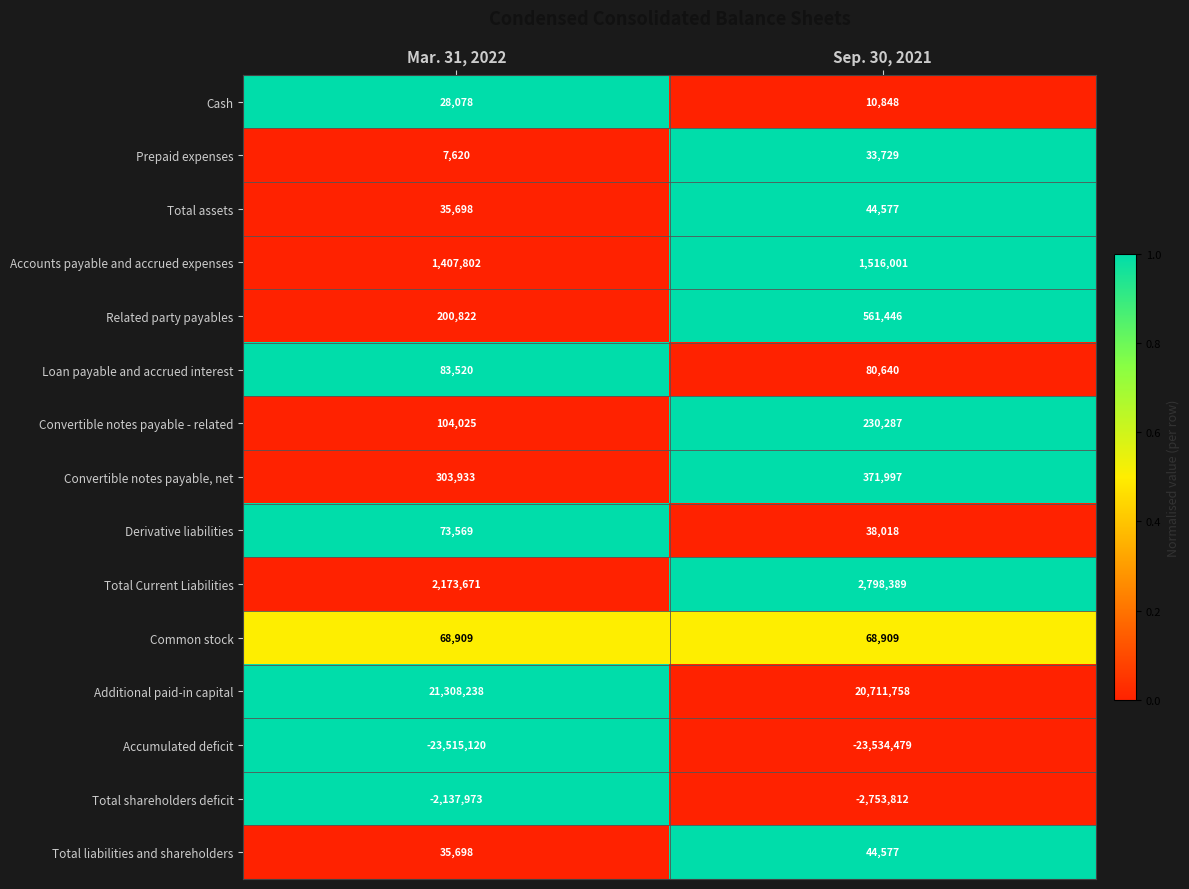

Reading left to right, extract all data points from this chart.

Cash: Mar. 31, 2022=28078	Sep. 30, 2021=10848
Prepaid expenses: Mar. 31, 2022=7620	Sep. 30, 2021=33729
Total assets: Mar. 31, 2022=35698	Sep. 30, 2021=44577
Accounts payable and accrued expenses: Mar. 31, 2022=1407802	Sep. 30, 2021=1516001
Related party payables: Mar. 31, 2022=200822	Sep. 30, 2021=561446
Loan payable and accrued interest: Mar. 31, 2022=83520	Sep. 30, 2021=80640
Convertible notes payable - related: Mar. 31, 2022=104025	Sep. 30, 2021=230287
Convertible notes payable, net: Mar. 31, 2022=303933	Sep. 30, 2021=371997
Derivative liabilities: Mar. 31, 2022=73569	Sep. 30, 2021=38018
Total Current Liabilities: Mar. 31, 2022=2173671	Sep. 30, 2021=2798389
Common stock: Mar. 31, 2022=68909	Sep. 30, 2021=68909
Additional paid-in capital: Mar. 31, 2022=21308238	Sep. 30, 2021=20711758
Accumulated deficit: Mar. 31, 2022=-23515120	Sep. 30, 2021=-23534479
Total shareholders deficit: Mar. 31, 2022=-2137973	Sep. 30, 2021=-2753812
Total liabilities and shareholders: Mar. 31, 2022=35698	Sep. 30, 2021=44577